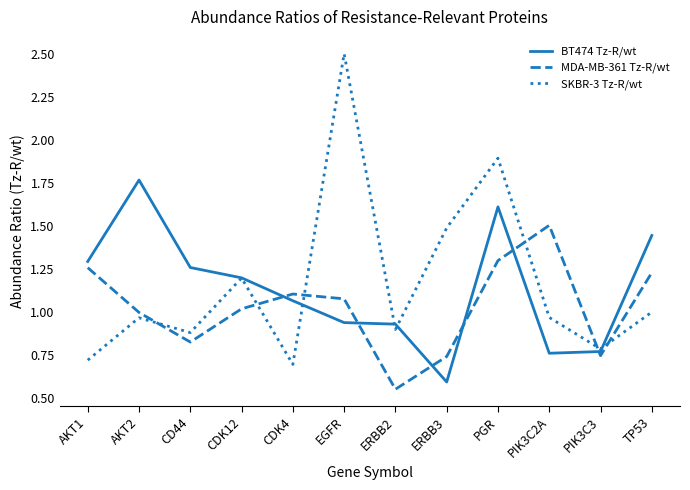

The MDA-MB-361 Tz-R/wt series shows 1.5 at PIK3C2A. True or false?

True